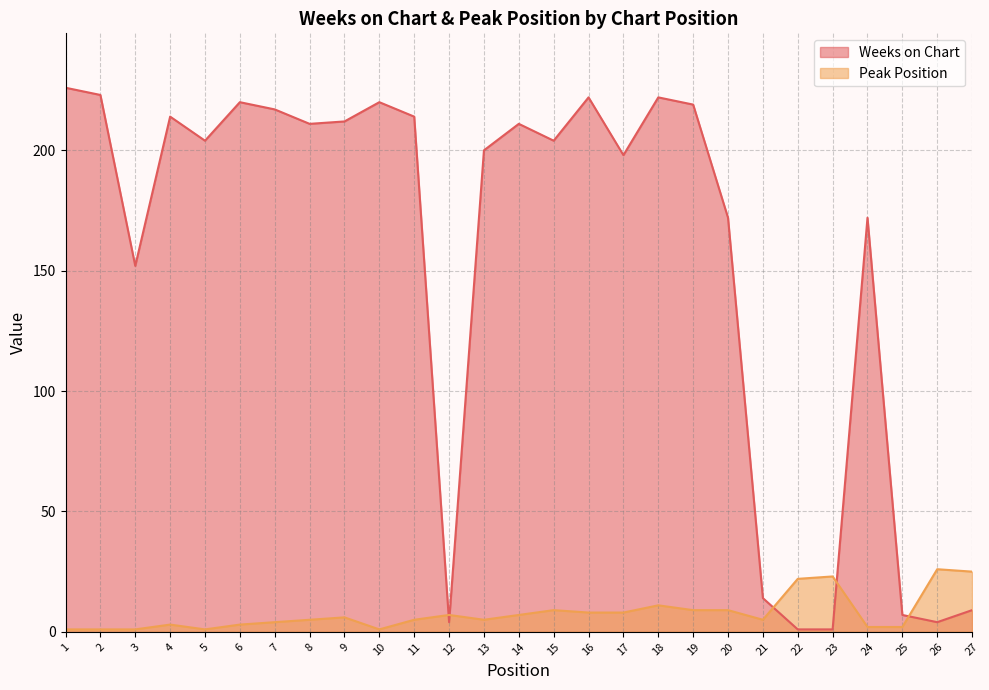

Reading left to right, what are all the values shown in this chart?

Weeks on Chart: 226	223	152	214	204	220	217	211	212	220	214	4	200	211	204	222	198	222	219	172	14	1	1	172	7	4	9
Peak Position: 1	1	1	3	1	3	4	5	6	1	5	7	5	7	9	8	8	11	9	9	5	22	23	2	2	26	25